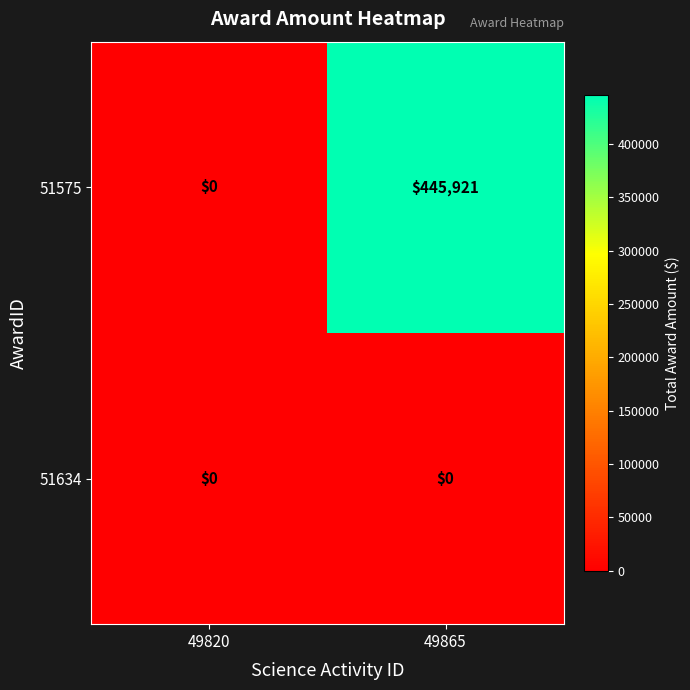

What is the difference between the highest and lowest values at 49865?

445921